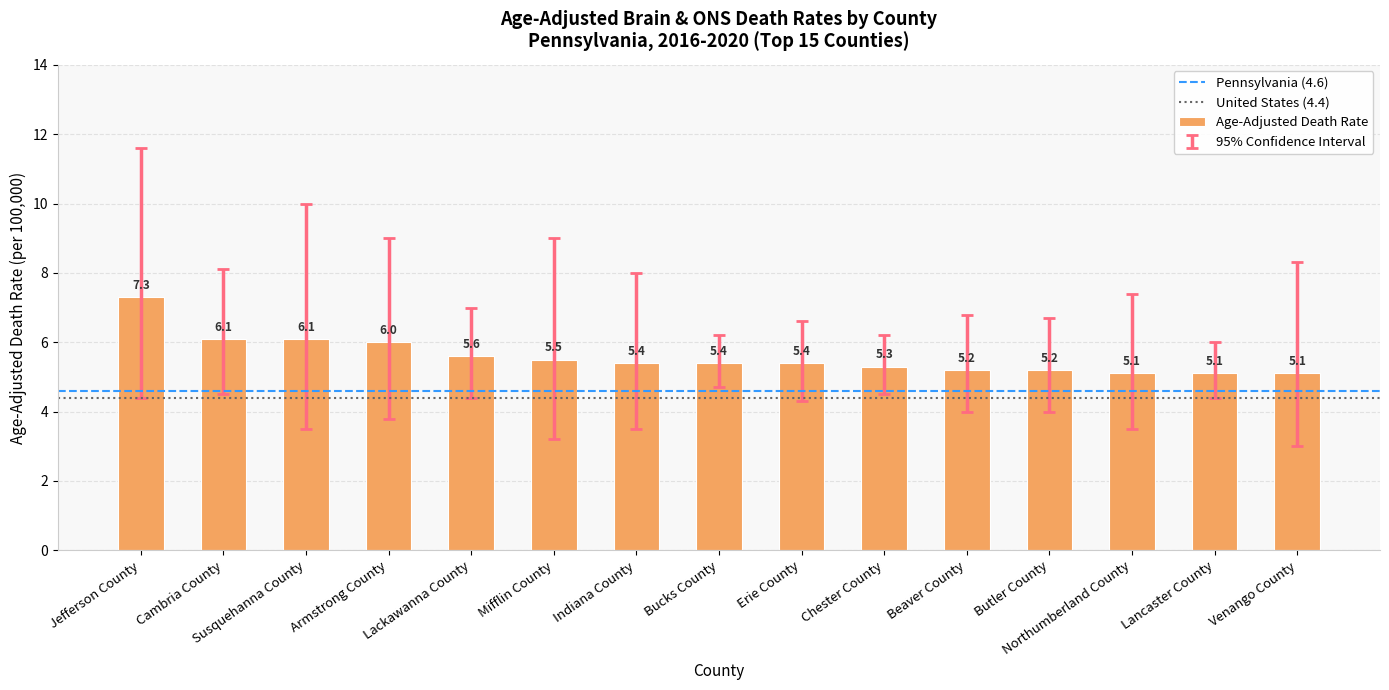

What is the sum of the values at Chester County and Beaver County?

10.5